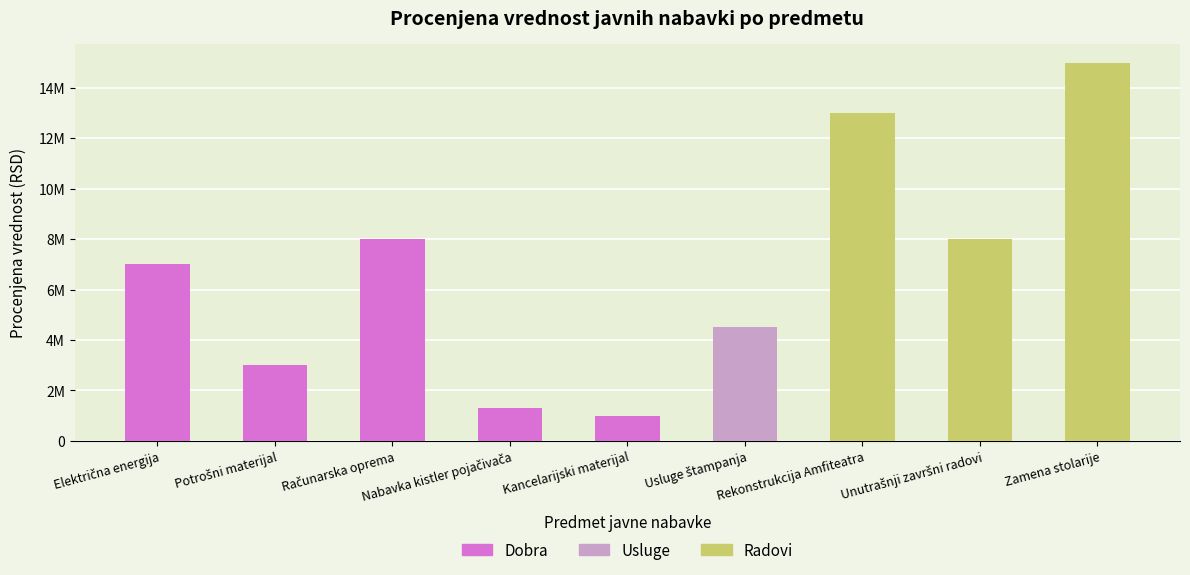

The chart shows a value of 3000000 at Potrošni materijal. True or false?

True